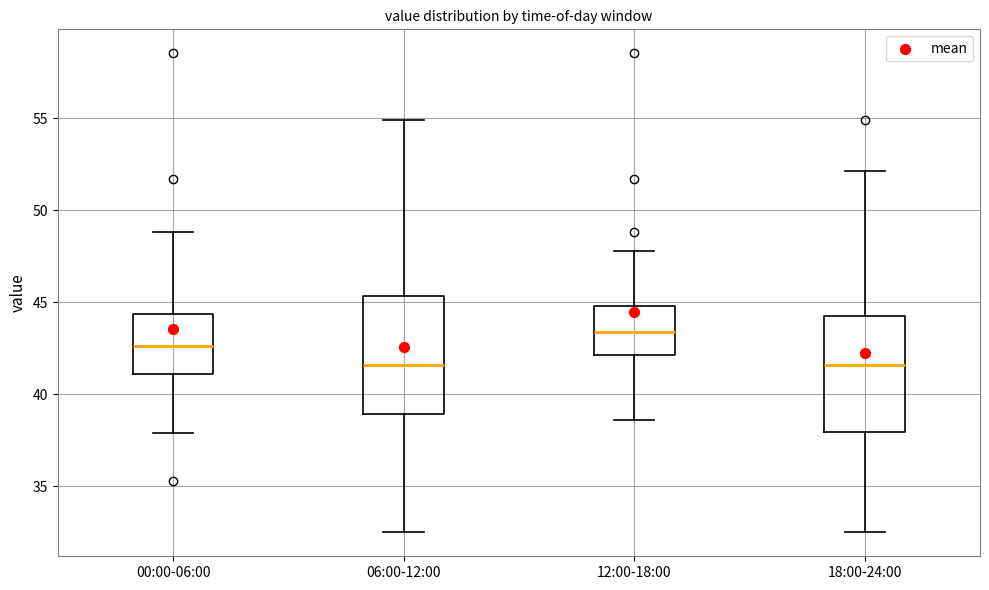

Reading left to right, read every box against the y-axis: the position of its median line, the range the box covers, and the ends of its whiskers. The values are not printed on the chart, so give them approximately, as read against the axis.

00:00-06:00: median 42.5, box 41.0 to 44.5, whiskers 38.0 to 49.0
06:00-12:00: median 41.5, box 39.0 to 45.5, whiskers 32.5 to 55.0
12:00-18:00: median 43.5, box 42.0 to 45.0, whiskers 38.5 to 48.0
18:00-24:00: median 41.5, box 38.0 to 44.5, whiskers 32.5 to 52.0